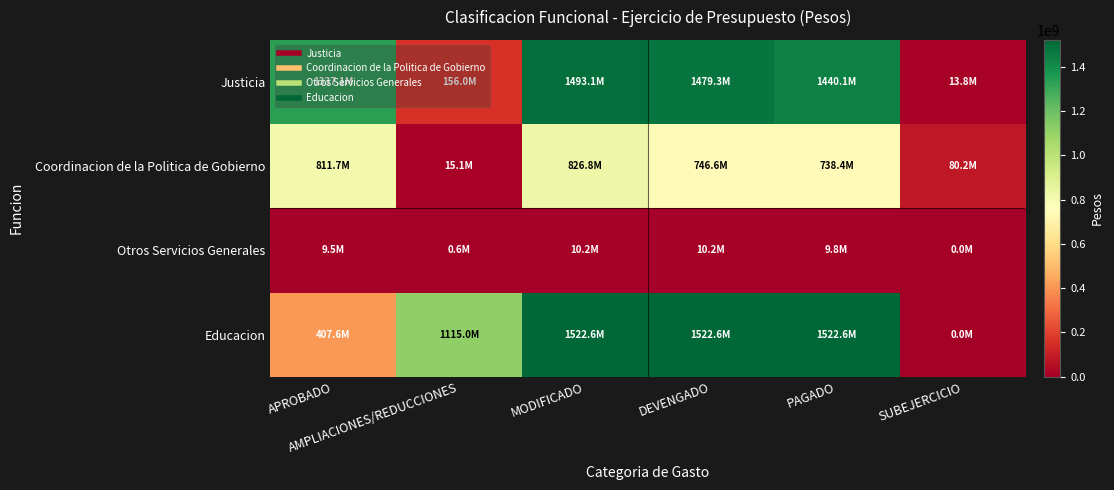

Reading right to left, list all the values displayed in this chart.

Justicia: SUBEJERCICIO=13801658	PAGADO=1440107589	DEVENGADO=1479292767	MODIFICADO=1493094425	AMPLIACIONES/REDUCCIONES=155964791	APROBADO=1337129634
Coordinacion de la Politica de Gobierno: SUBEJERCICIO=80158378	PAGADO=738387068	DEVENGADO=746625741	MODIFICADO=826784119	AMPLIACIONES/REDUCCIONES=15121119	APROBADO=811663000
Otros Servicios Generales: SUBEJERCICIO=75	PAGADO=9770600	DEVENGADO=10167530	MODIFICADO=10167605	AMPLIACIONES/REDUCCIONES=625874	APROBADO=9541731
Educacion: SUBEJERCICIO=0	PAGADO=1522566623	DEVENGADO=1522566623	MODIFICADO=1522566623	AMPLIACIONES/REDUCCIONES=1114981846	APROBADO=407584777